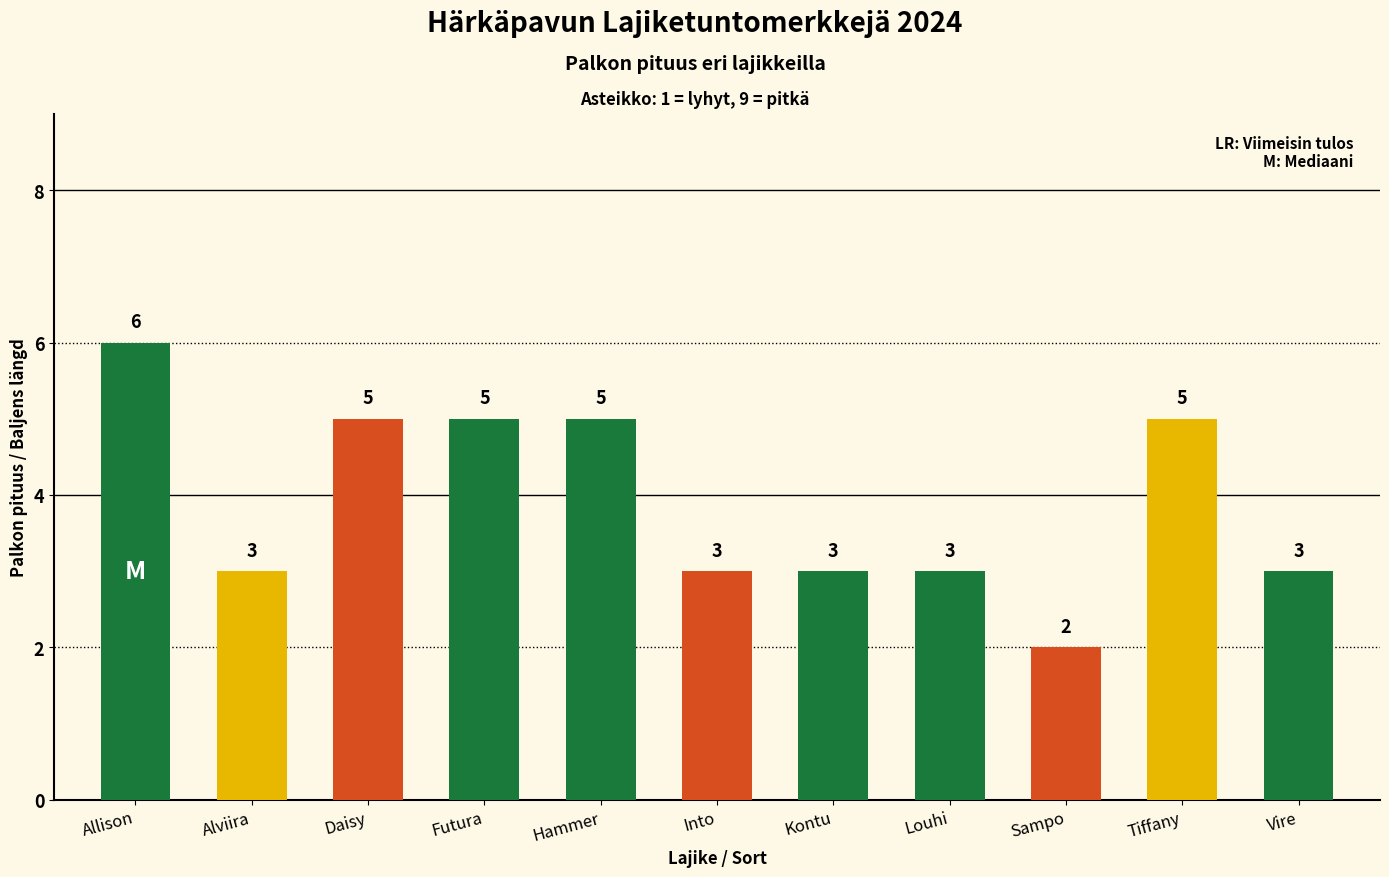

What position from the right is Allison?

11